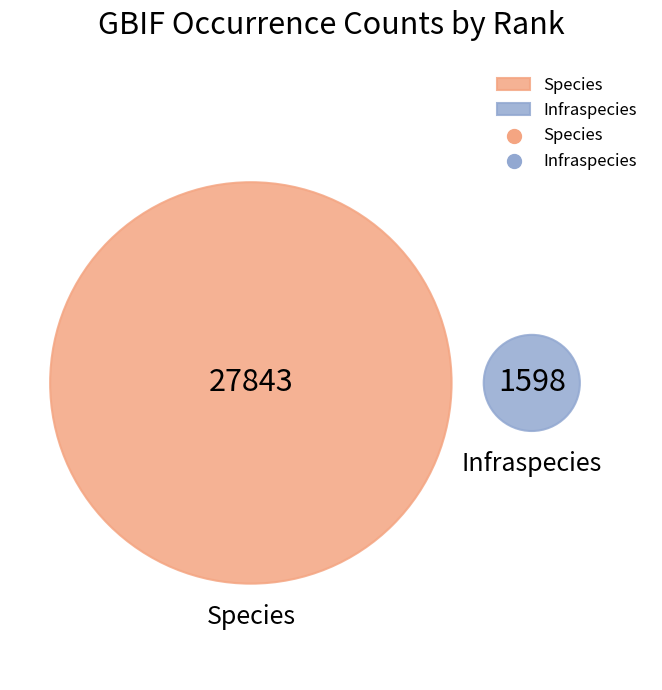

Which has a higher value, Species or Infraspecies?

Species